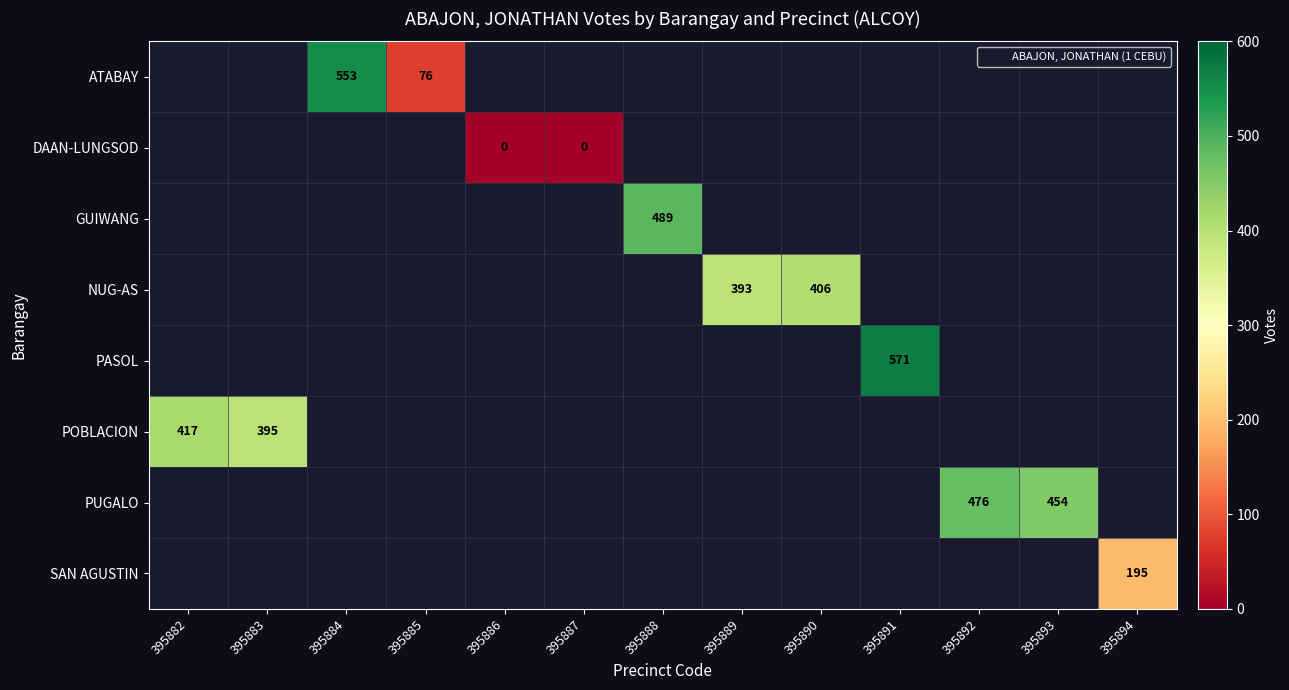

Which label corresponds to the largest value in the chart?

395891